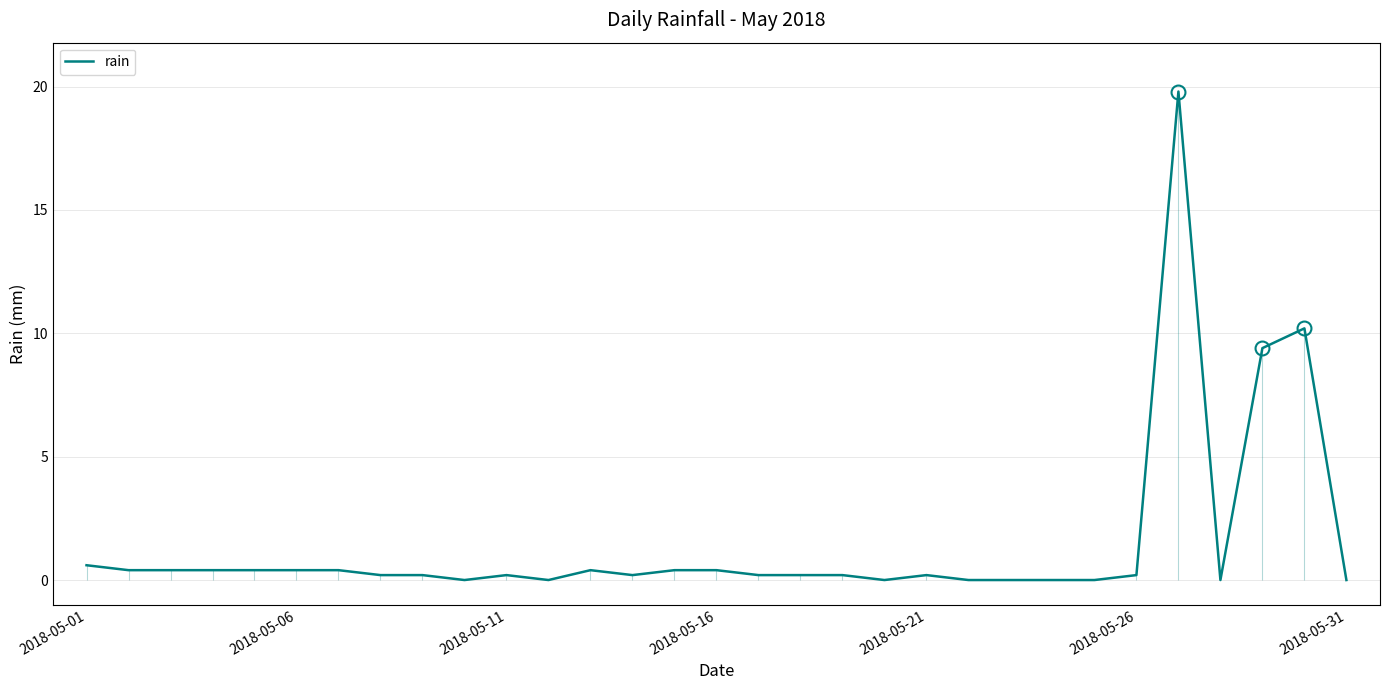

What is the highest value of the rain series?

19.8